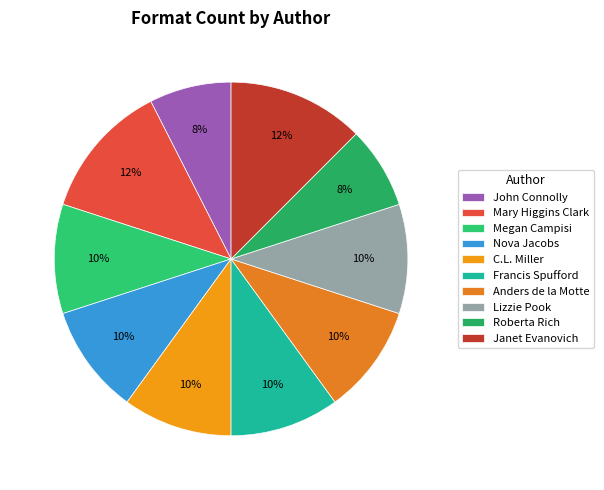

How many segments does this pie chart have?

10